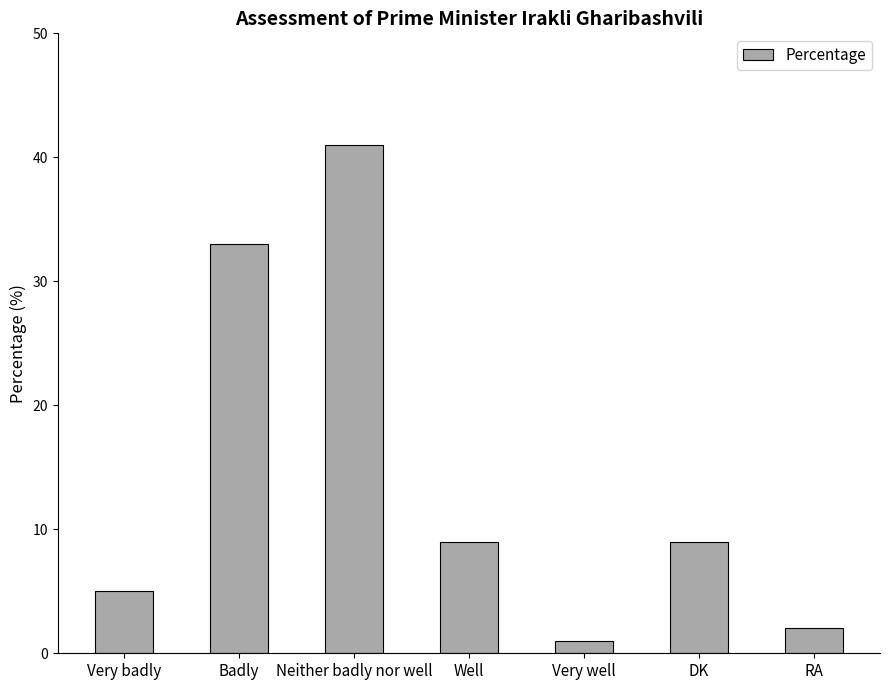

Is it true that the value at Well is 9?

True